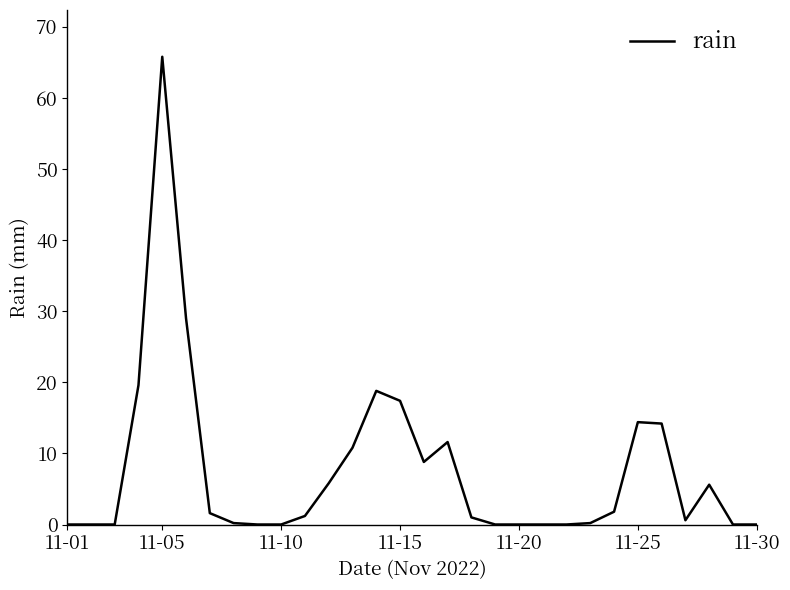

What is the maximum value shown in the chart?

65.8